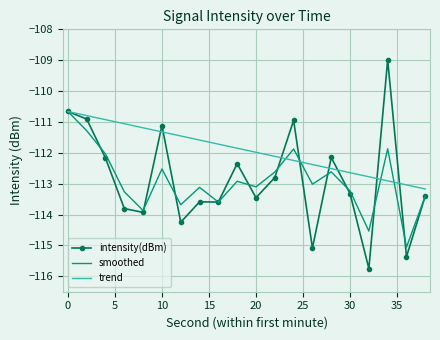

How many distinct data groups are displayed?

3